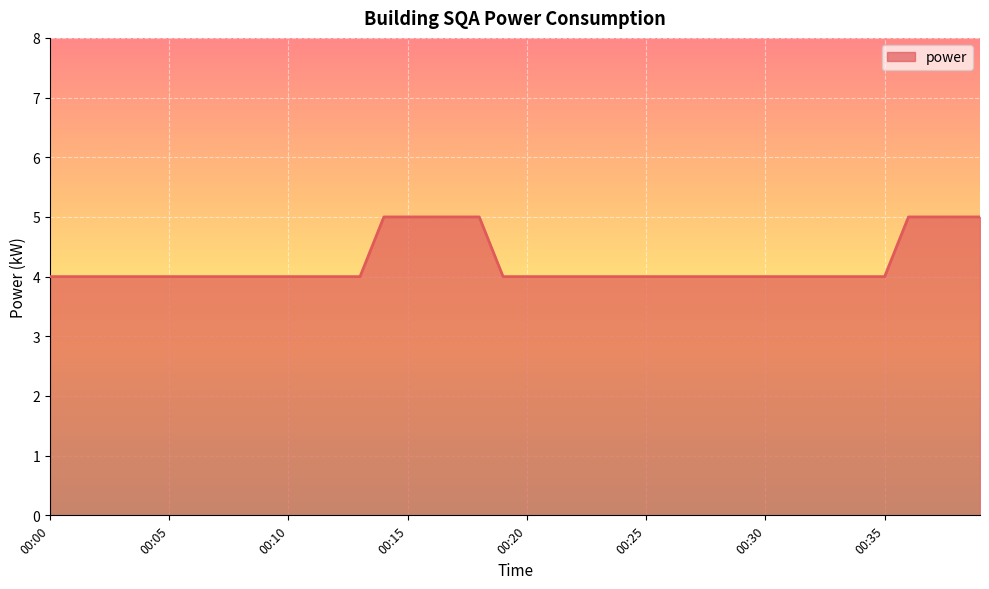

What is the minimum value shown in the chart?

4